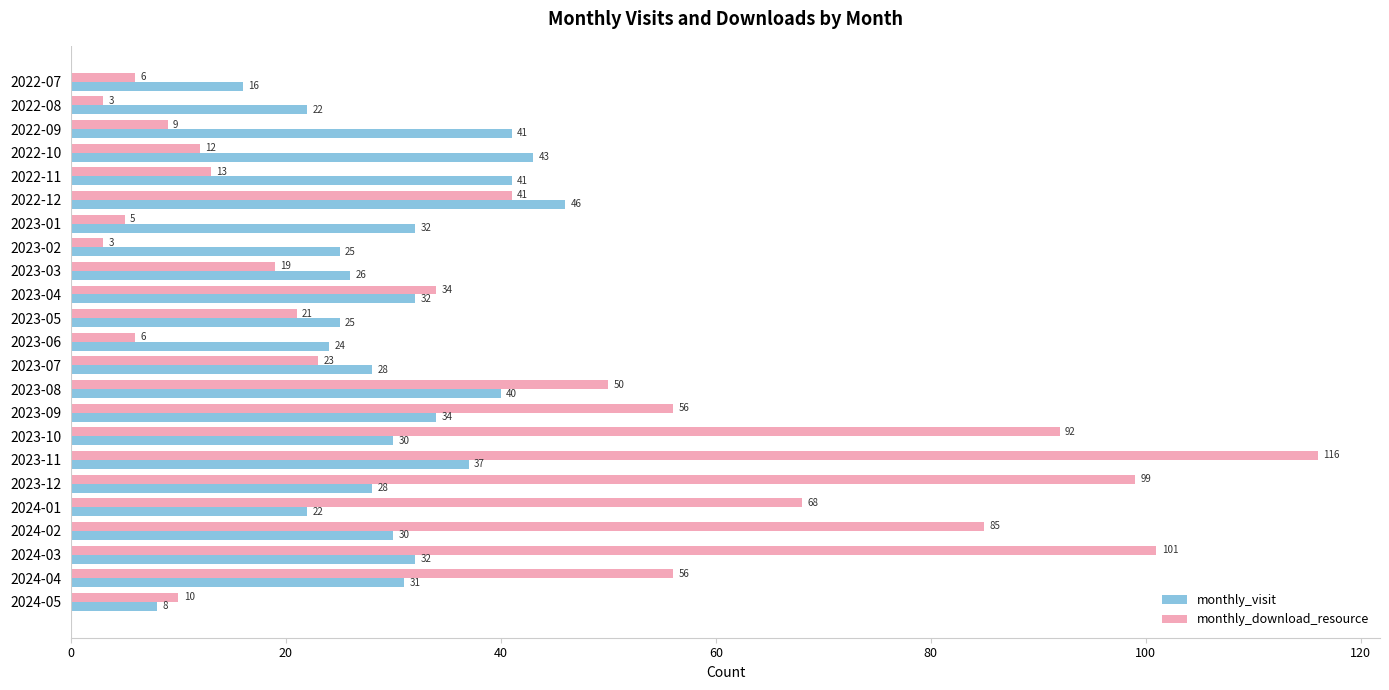

At which label is monthly_visit closest to 27?

2023-03